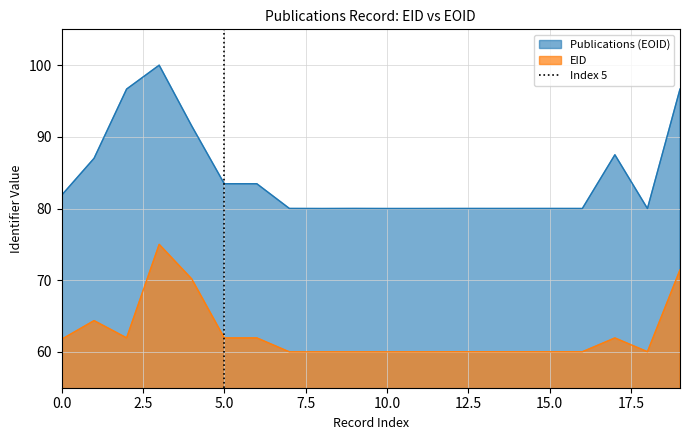

What is the lowest value of the EID series?

60.0